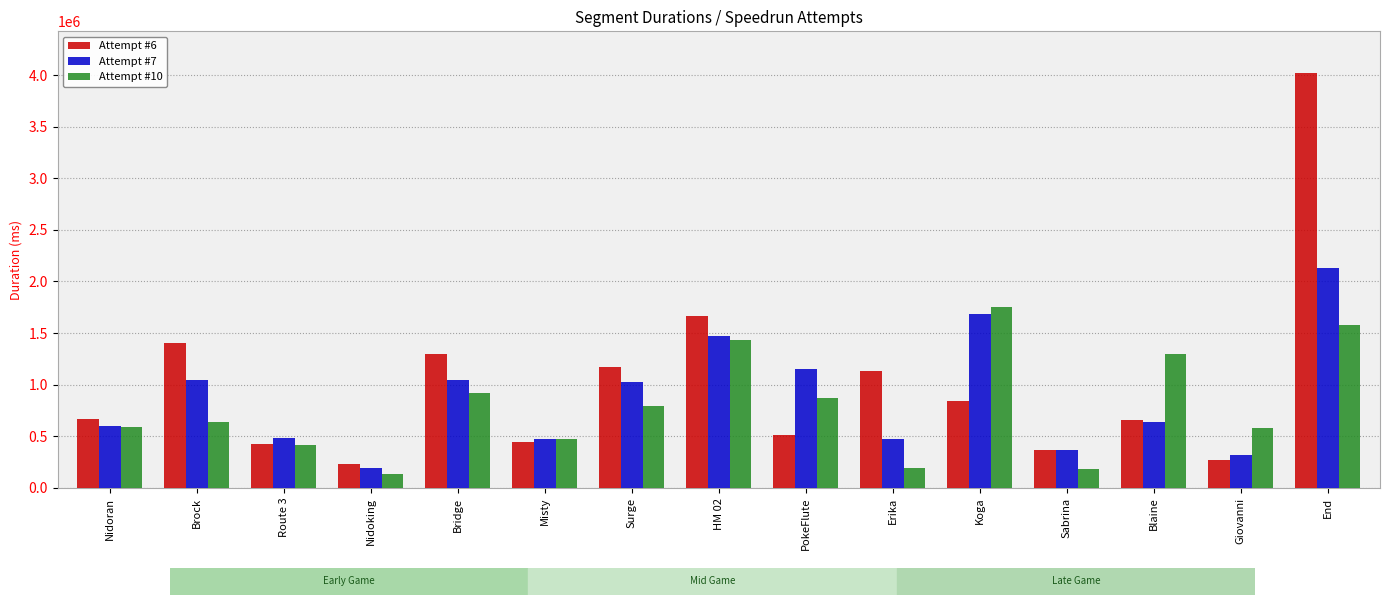

What is the difference between the maximum and second lowest values in the Attempt #7 series?

1815151